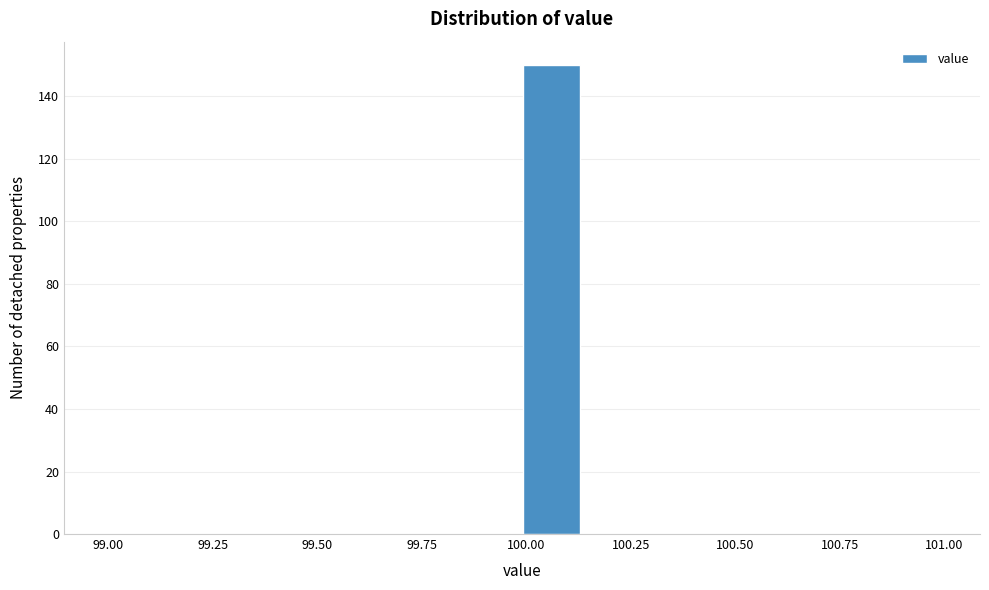

Read against the x-axis, roughly where is the centre of the tallest bar?

100.05